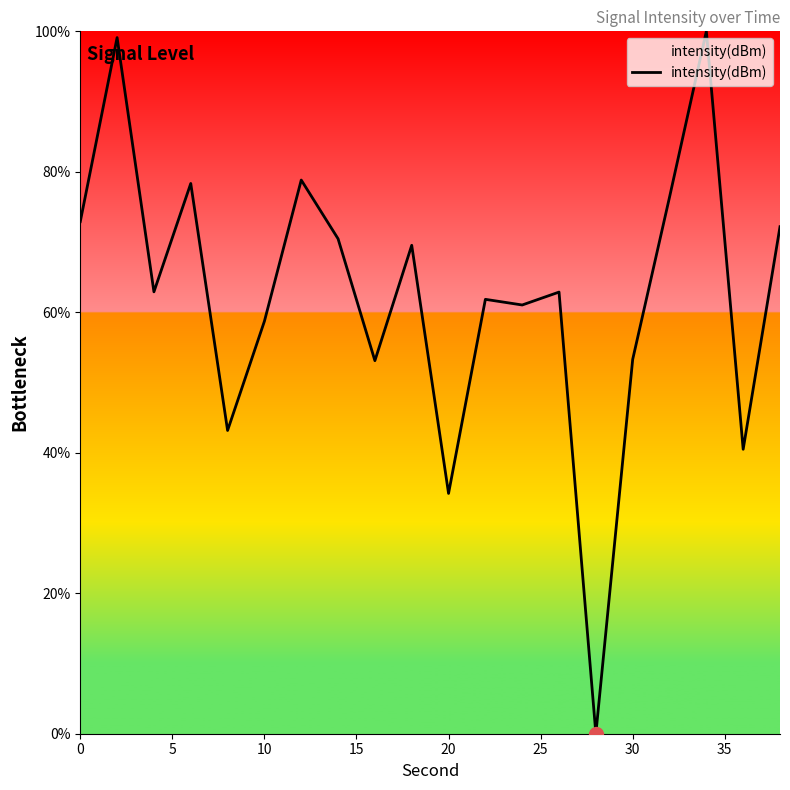

What is the difference between the maximum and minimum values?

100.0